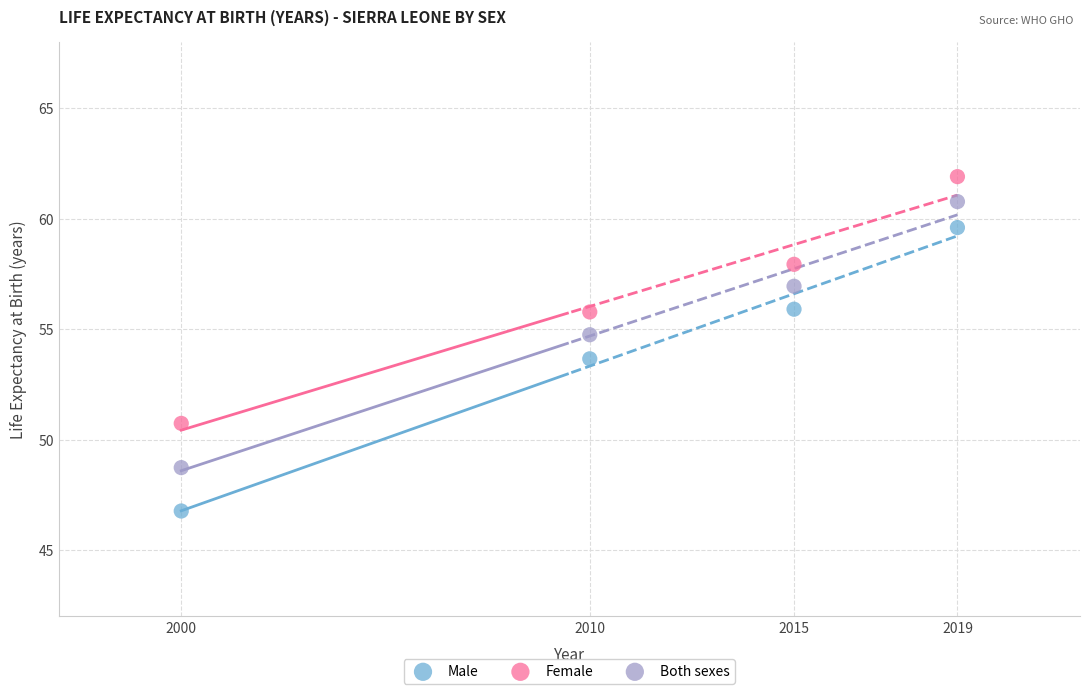

Across all series, what Y value is closest to 54?

53.7